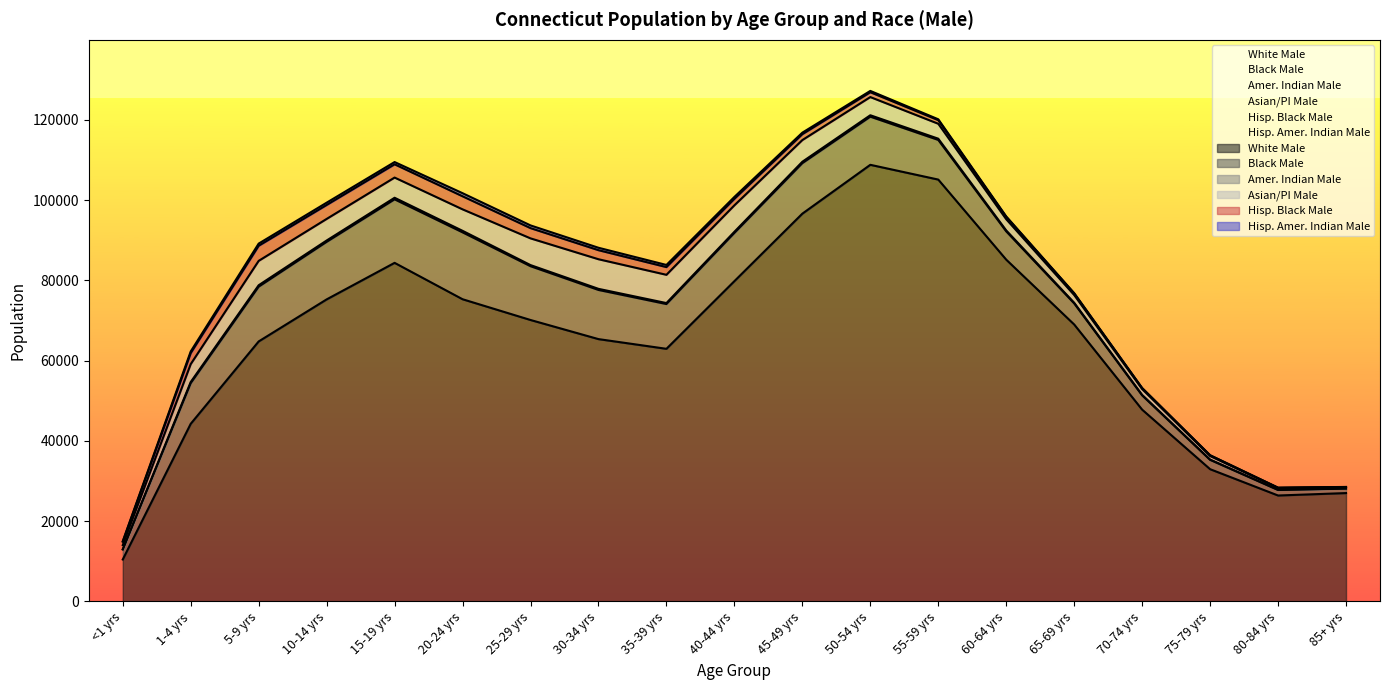

Which series has the widest spread of values?

White Male